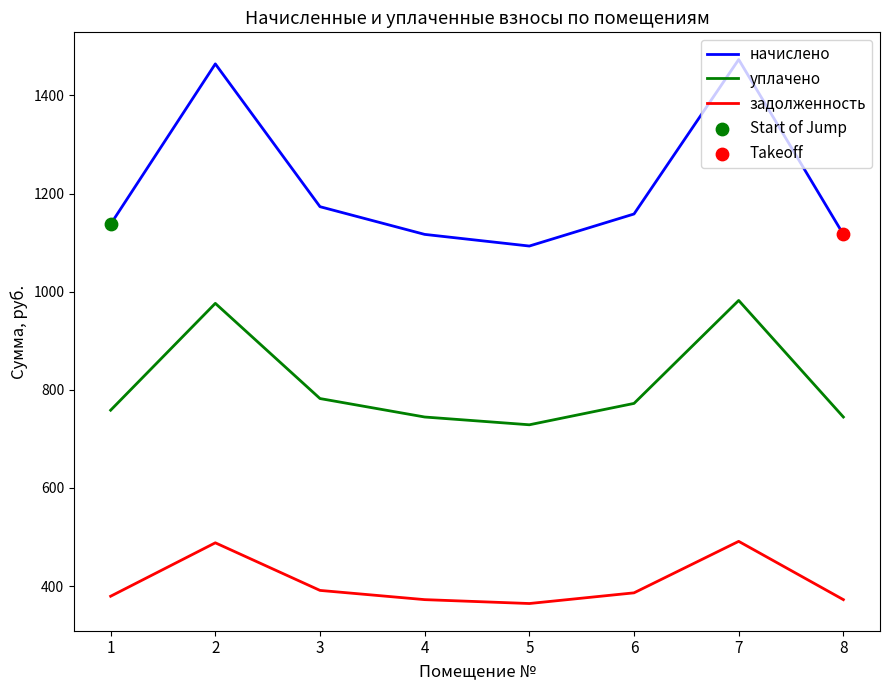

At how many categories does at least one series exceed 458?

8